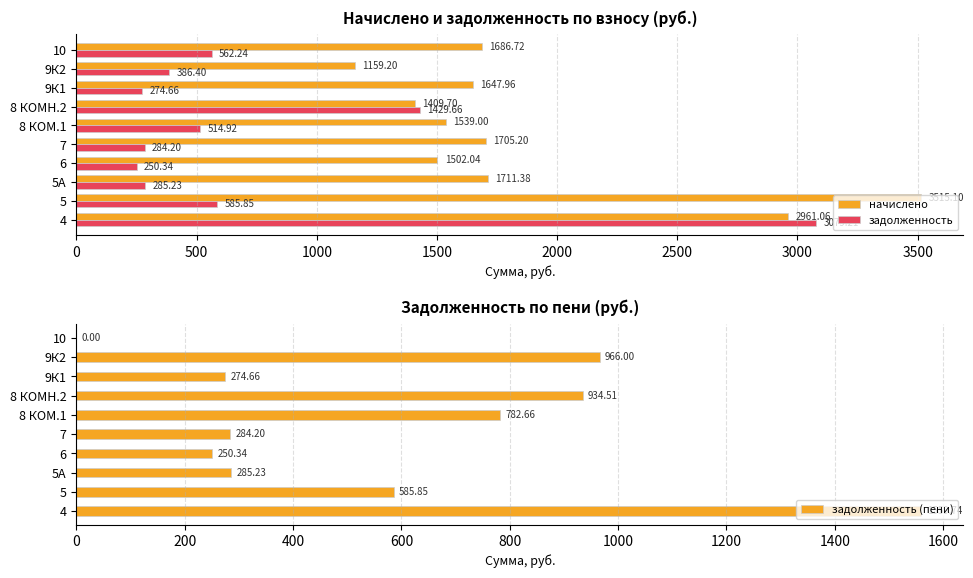

What is the average value of the задолженность (пени) series?

592.3